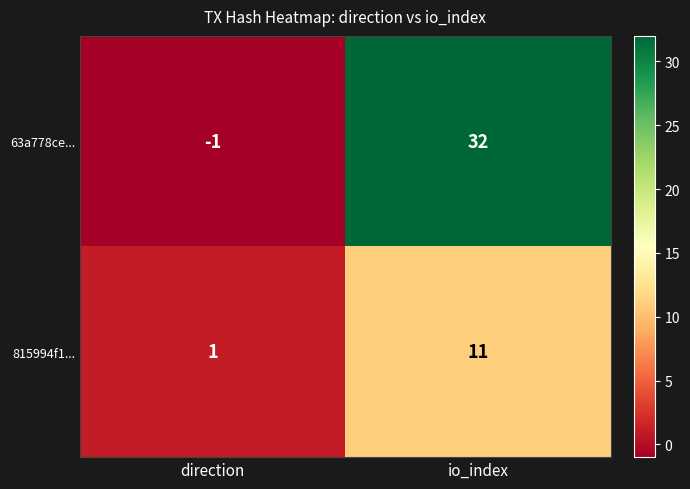

Is the value of 63a778ce... at io_index greater than the value of 815994f1... at direction?

Yes